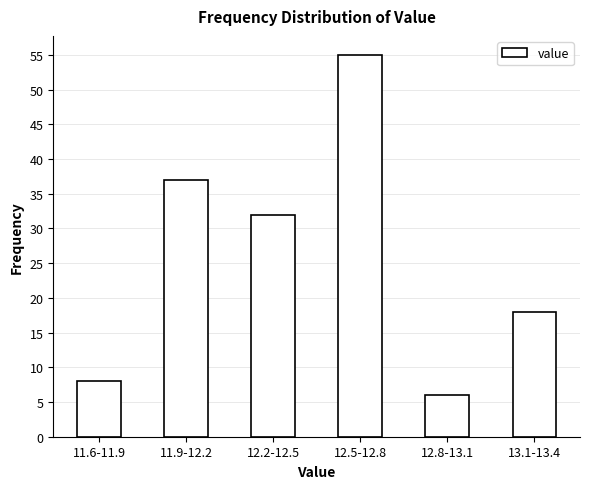

Reading right to left, what are all the values shown in this chart?

13.1-13.4=18	12.8-13.1=6	12.5-12.8=55	12.2-12.5=32	11.9-12.2=37	11.6-11.9=8